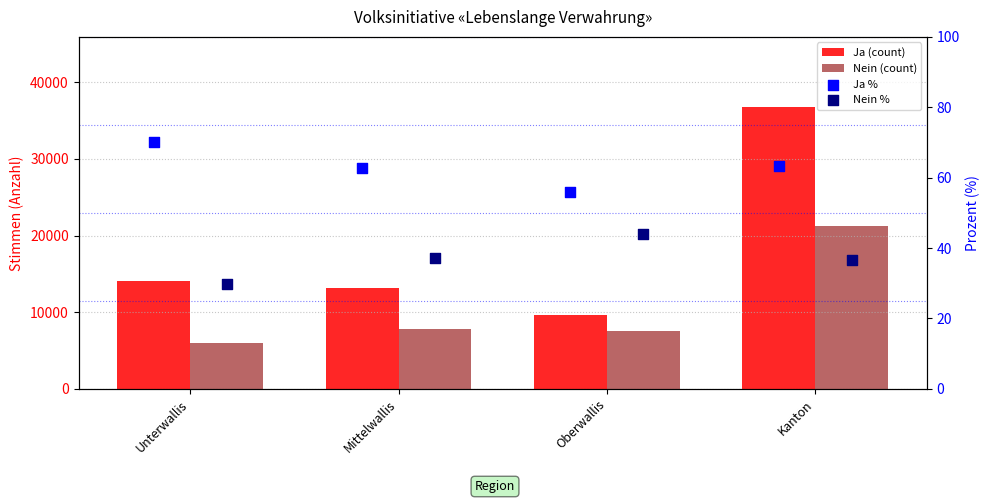

Is the value of Nein % at Oberwallis greater than the value of Ja % at Mittelwallis?

No